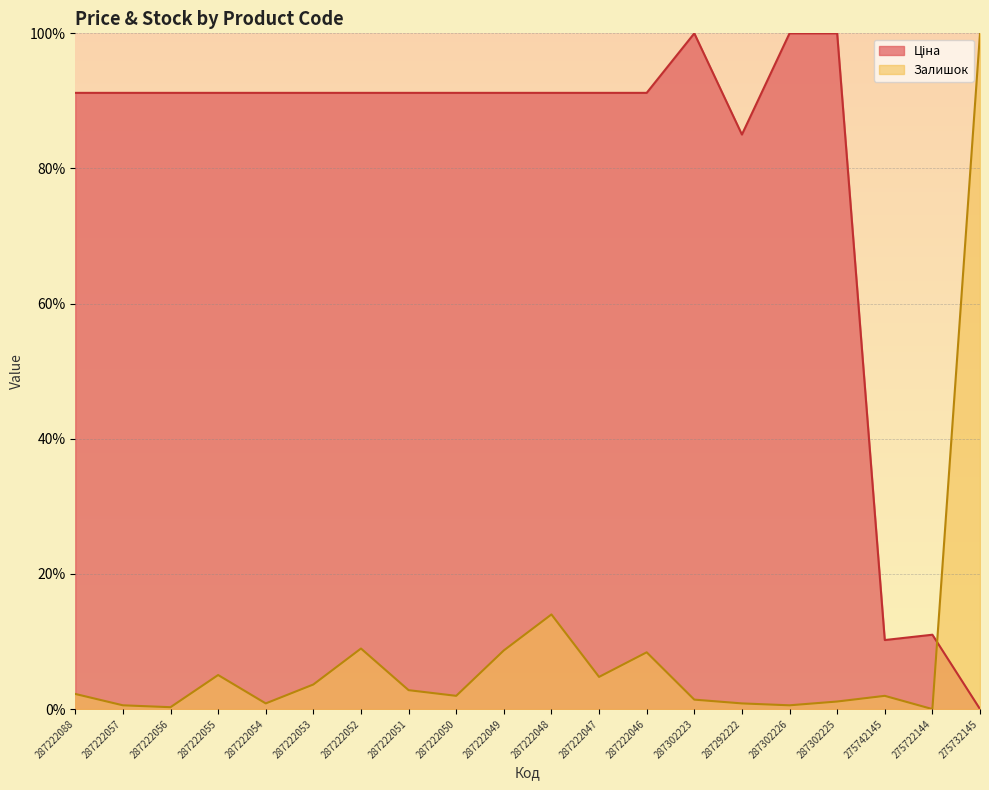

Where do Ціна and Залишок first cross each other?

275722144 and 275732145